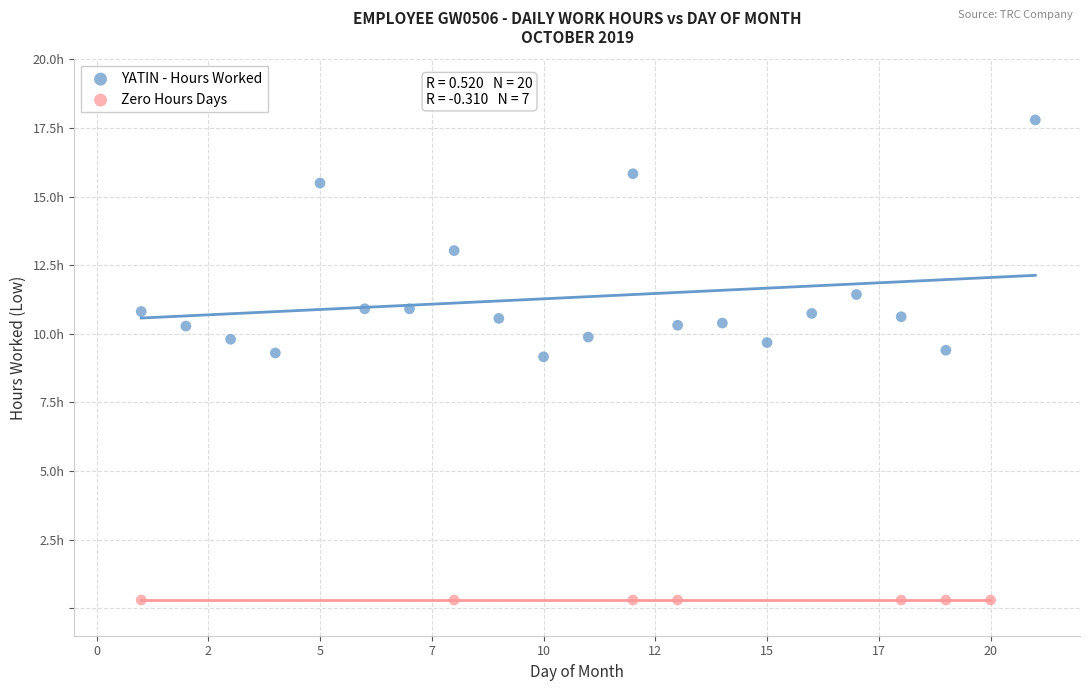

What are all the series names shown in the legend?

YATIN - Hours Worked, Zero Hours Days